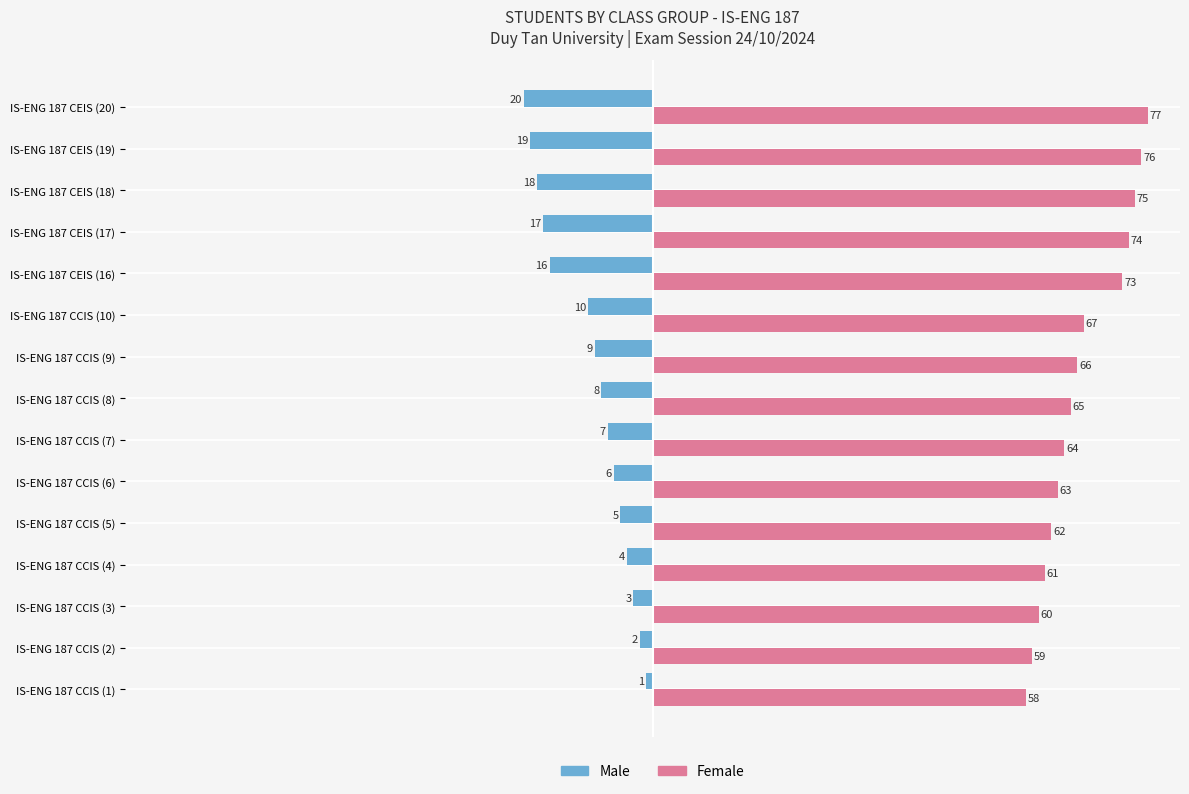

What is the difference between the maximum and second lowest values in the Female series?

18